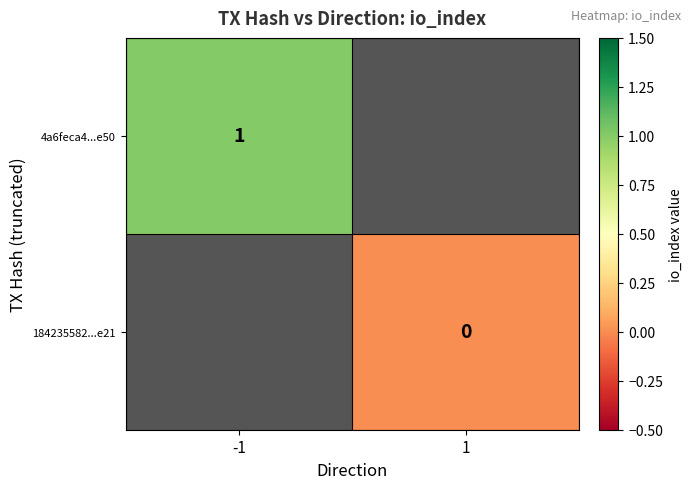

Is it true that 4a6feca4...e50 equals 0 at -1?

False